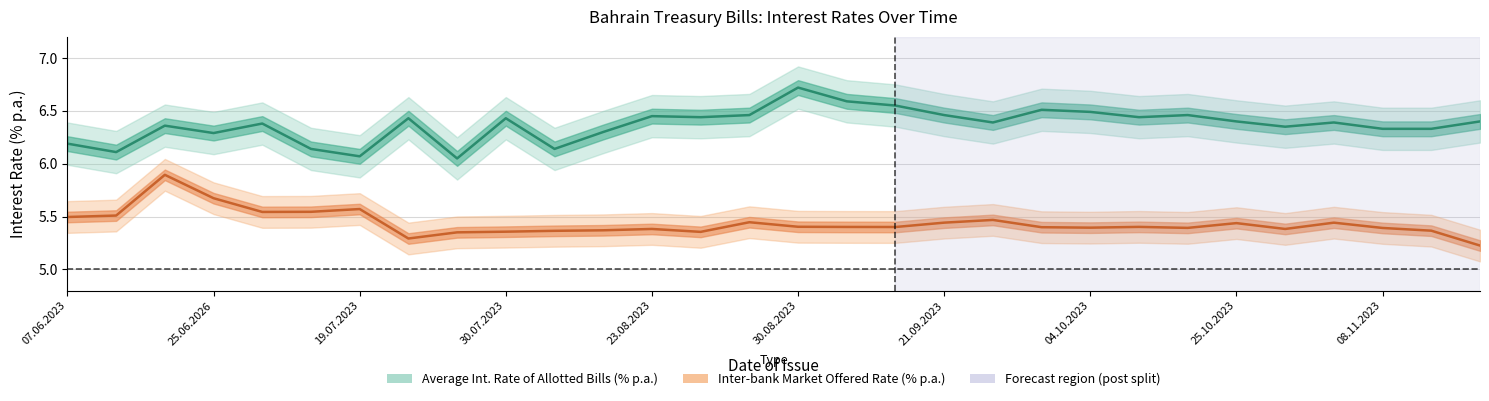

Does the chart display data point markers on the line(s)?

No